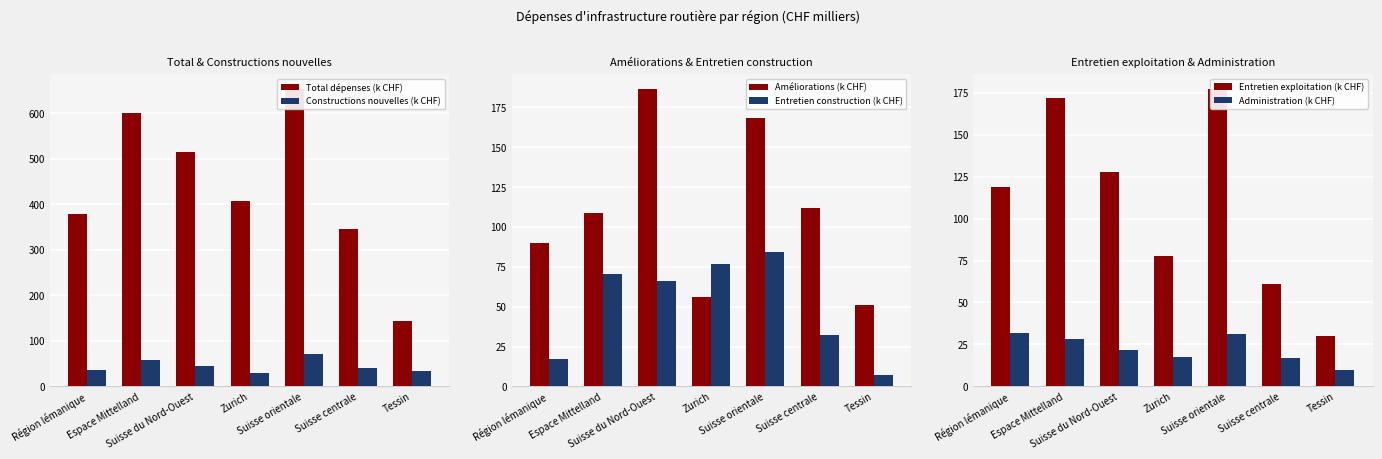

How many values in the Entretien construction (k CHF) series exceed 65?

4